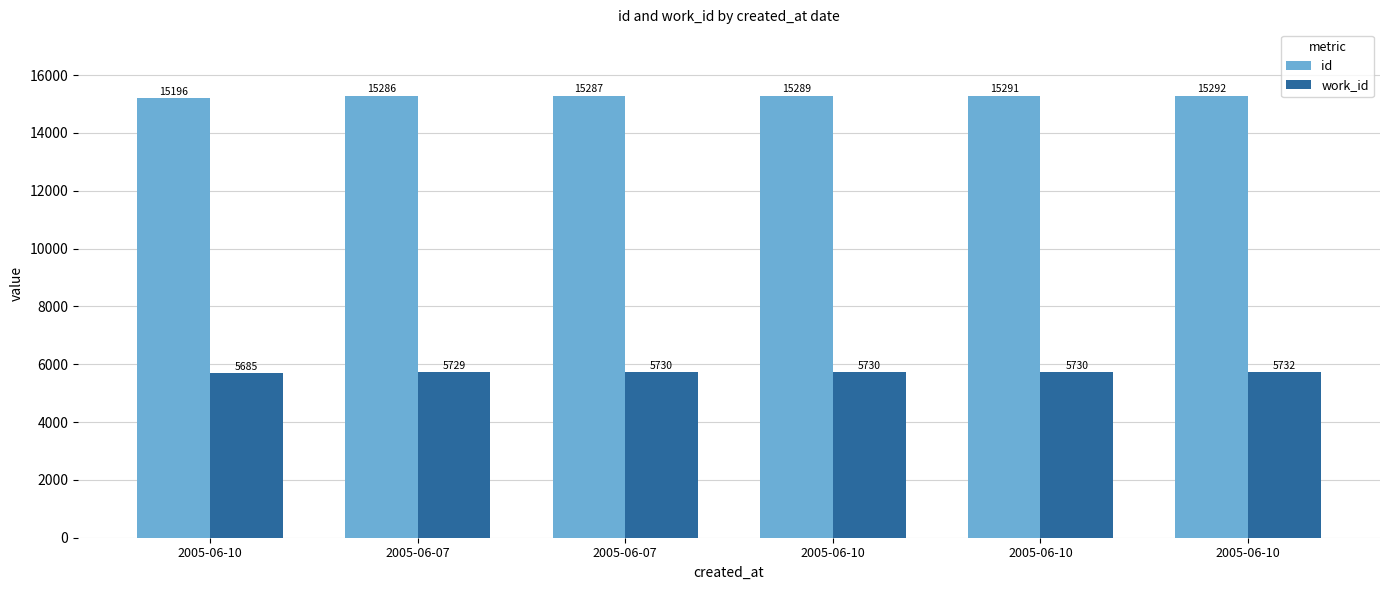

What are all the series names shown in the legend?

id, work_id